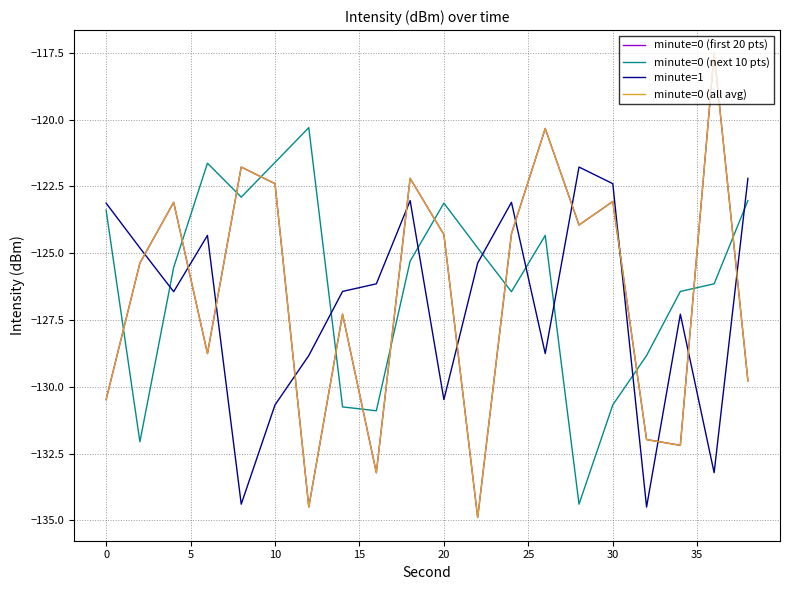

Does the chart have visible grid lines?

Yes